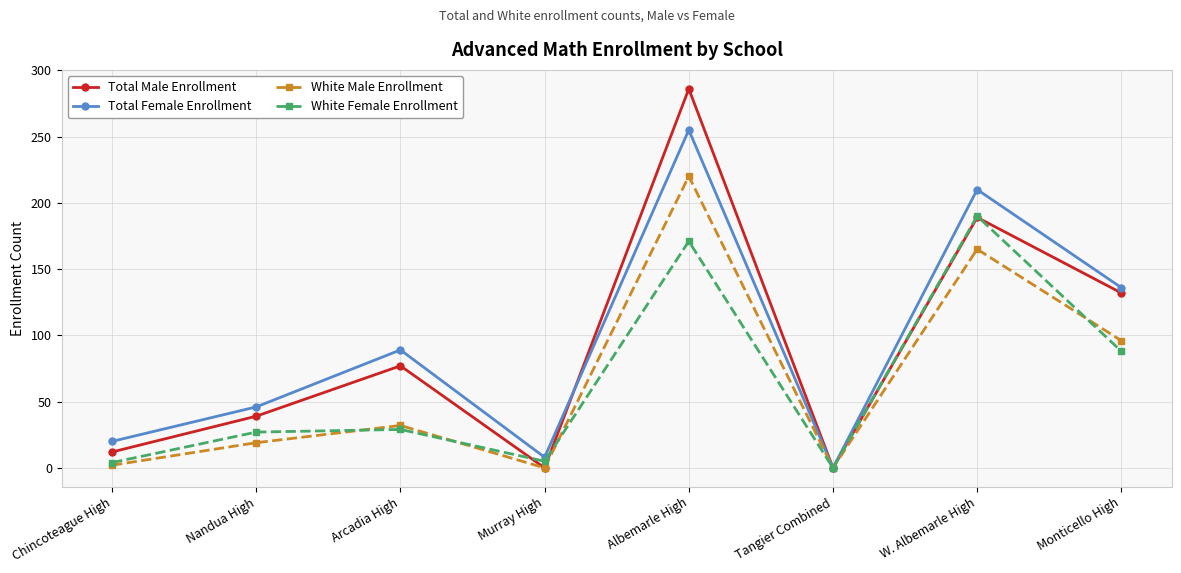

What is the label of the 6th point from the right?

Arcadia High